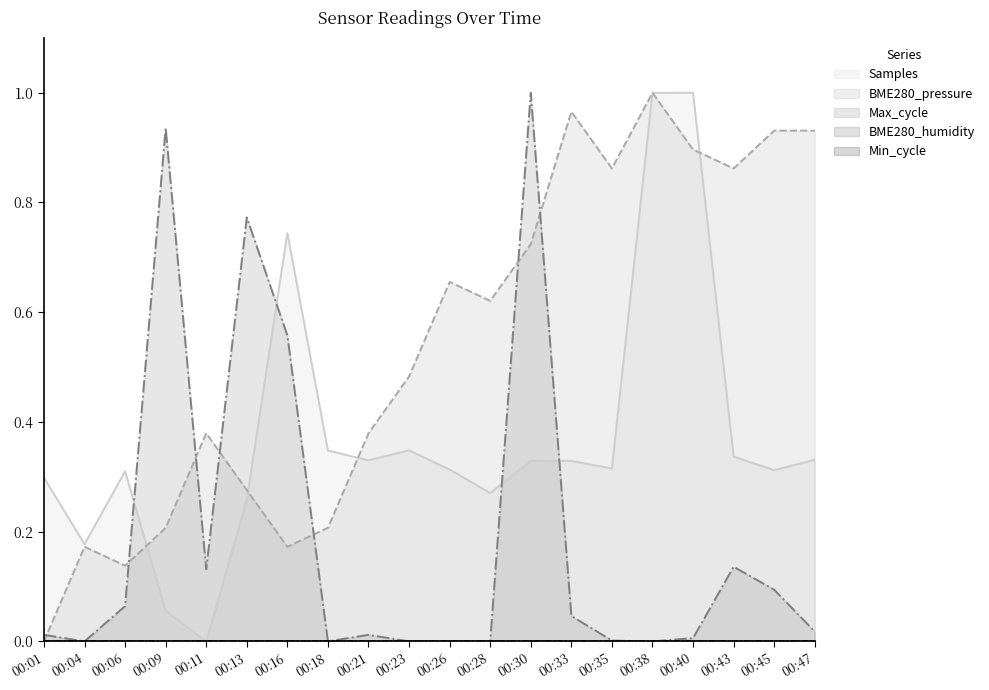

Which category has the highest value across all series?

00:40